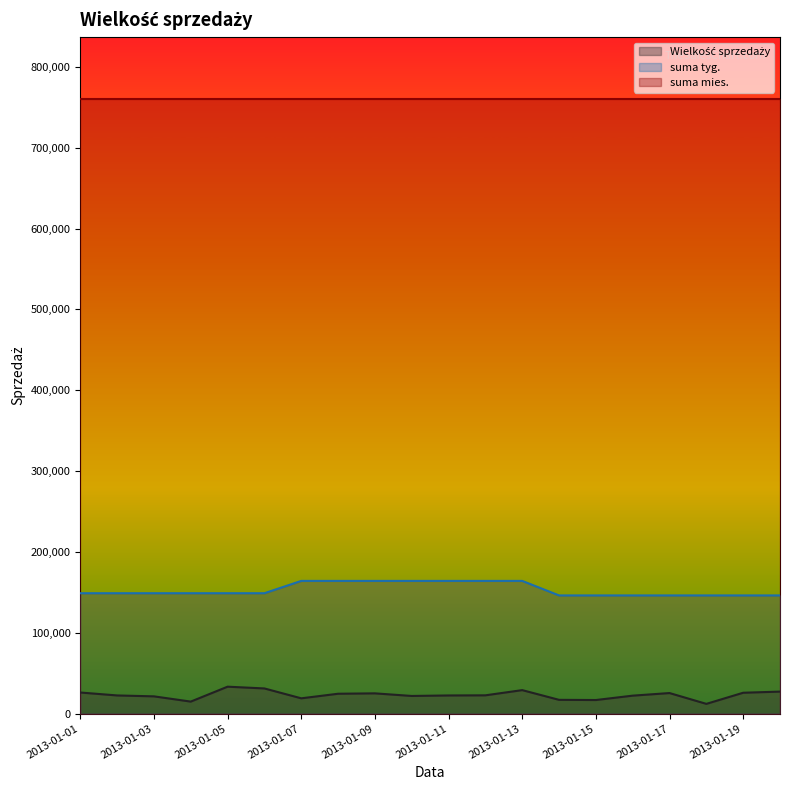

How many values in the suma tyg. series exceed 148881?

7